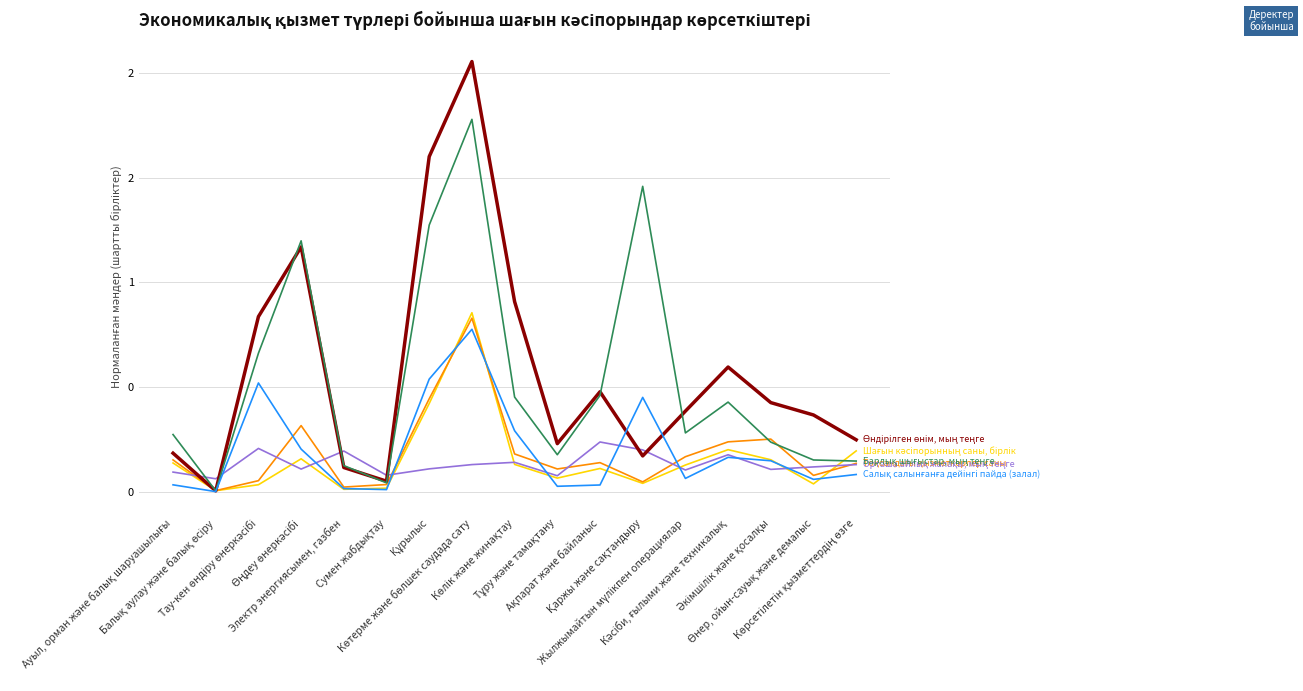

Reading left to right, transcribe all the data shown in this chart.

Шағын кәсіпорынның саны, бірлік: Ауыл, орман және балық шаруашылығы=0.1	Балық аулау және балық өсіру=0.0	Тау-кен өндіру өнеркәсібі=0.0	Өңдеу өнеркәсібі=0.2	Электр энергиясымен, газбен=0.0	Сумен жабдықтау=0.0	Құрылыс=0.4	Көтерме және бөлшек саудада сату=0.9	Көлік және жинақтау=0.1	Тұру және тамақтану=0.1	Ақпарат және байланыс=0.1	Қаржы және сақтандыру=0.0	Жылжымайтын мүлікпен операциялар=0.1	Кәсіби, ғылыми және техникалық=0.2	Әкімшілік және қосалқы=0.2	Өнер, ойын-сауық және демалыс=0.0	Көрсетілетін қызметтердің өзге=0.2
Тоқсандағы қызметкерлер саны: Ауыл, орман және балық шаруашылығы=0.2	Балық аулау және балық өсіру=0.0	Тау-кен өндіру өнеркәсібі=0.1	Өңдеу өнеркәсібі=0.3	Электр энергиясымен, газбен=0.0	Сумен жабдықтау=0.0	Құрылыс=0.4	Көтерме және бөлшек саудада сату=0.8	Көлік және жинақтау=0.2	Тұру және тамақтану=0.1	Ақпарат және байланыс=0.1	Қаржы және сақтандыру=0.0	Жылжымайтын мүлікпен операциялар=0.2	Кәсіби, ғылыми және техникалық=0.2	Әкімшілік және қосалқы=0.3	Өнер, ойын-сауық және демалыс=0.1	Көрсетілетін қызметтердің өзге=0.1
Орташа айлық жалақы, мың теңге: Ауыл, орман және балық шаруашылығы=0.1	Балық аулау және балық өсіру=0.1	Тау-кен өндіру өнеркәсібі=0.2	Өңдеу өнеркәсібі=0.1	Электр энергиясымен, газбен=0.2	Сумен жабдықтау=0.1	Құрылыс=0.1	Көтерме және бөлшек саудада сату=0.1	Көлік және жинақтау=0.1	Тұру және тамақтану=0.1	Ақпарат және байланыс=0.2	Қаржы және сақтандыру=0.2	Жылжымайтын мүлікпен операциялар=0.1	Кәсіби, ғылыми және техникалық=0.2	Әкімшілік және қосалқы=0.1	Өнер, ойын-сауық және демалыс=0.1	Көрсетілетін қызметтердің өзге=0.1
Өндірілген өнім, мың теңге: Ауыл, орман және балық шаруашылығы=0.2	Балық аулау және балық өсіру=0.0	Тау-кен өндіру өнеркәсібі=0.8	Өңдеу өнеркәсібі=1.2	Электр энергиясымен, газбен=0.1	Сумен жабдықтау=0.1	Құрылыс=1.6	Көтерме және бөлшек саудада сату=2.1	Көлік және жинақтау=0.9	Тұру және тамақтану=0.2	Ақпарат және байланыс=0.5	Қаржы және сақтандыру=0.2	Жылжымайтын мүлікпен операциялар=0.4	Кәсіби, ғылыми және техникалық=0.6	Әкімшілік және қосалқы=0.4	Өнер, ойын-сауық және демалыс=0.4	Көрсетілетін қызметтердің өзге=0.2
Барлық шығыстар, мың теңге: Ауыл, орман және балық шаруашылығы=0.3	Балық аулау және балық өсіру=0.0	Тау-кен өндіру өнеркәсібі=0.7	Өңдеу өнеркәсібі=1.2	Электр энергиясымен, газбен=0.1	Сумен жабдықтау=0.0	Құрылыс=1.3	Көтерме және бөлшек саудада сату=1.8	Көлік және жинақтау=0.5	Тұру және тамақтану=0.2	Ақпарат және байланыс=0.5	Қаржы және сақтандыру=1.5	Жылжымайтын мүлікпен операциялар=0.3	Кәсіби, ғылыми және техникалық=0.4	Әкімшілік және қосалқы=0.2	Өнер, ойын-сауық және демалыс=0.2	Көрсетілетін қызметтердің өзге=0.1
Салық салынғанға дейінгі пайда (залал): Ауыл, орман және балық шаруашылығы=0.0	Балық аулау және балық өсіру=0.0	Тау-кен өндіру өнеркәсібі=0.5	Өңдеу өнеркәсібі=0.2	Электр энергиясымен, газбен=0.0	Сумен жабдықтау=0.0	Құрылыс=0.5	Көтерме және бөлшек саудада сату=0.8	Көлік және жинақтау=0.3	Тұру және тамақтану=0.0	Ақпарат және байланыс=0.0	Қаржы және сақтандыру=0.5	Жылжымайтын мүлікпен операциялар=0.1	Кәсіби, ғылыми және техникалық=0.2	Әкімшілік және қосалқы=0.1	Өнер, ойын-сауық және демалыс=0.1	Көрсетілетін қызметтердің өзге=0.1